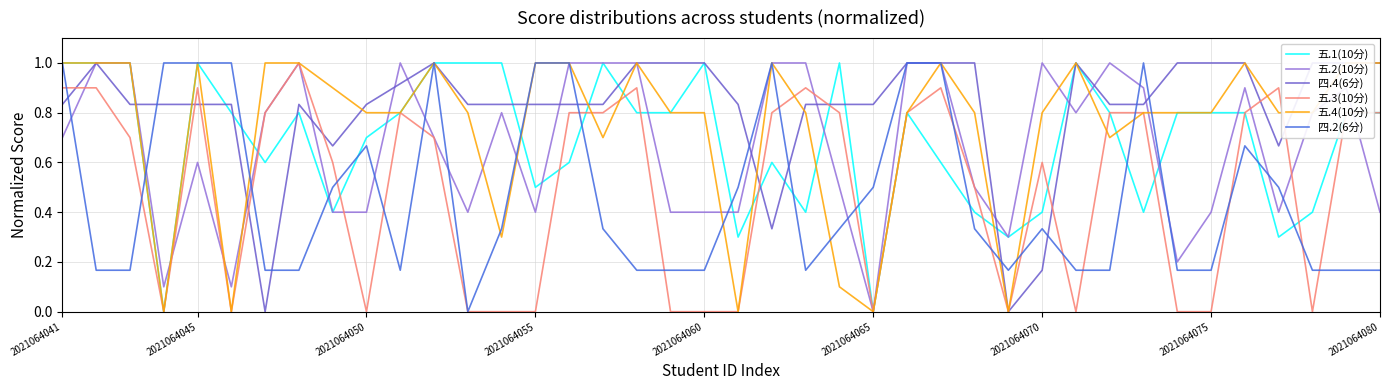

Which category has the lowest value in the 五.2(10分) series?

2021064065